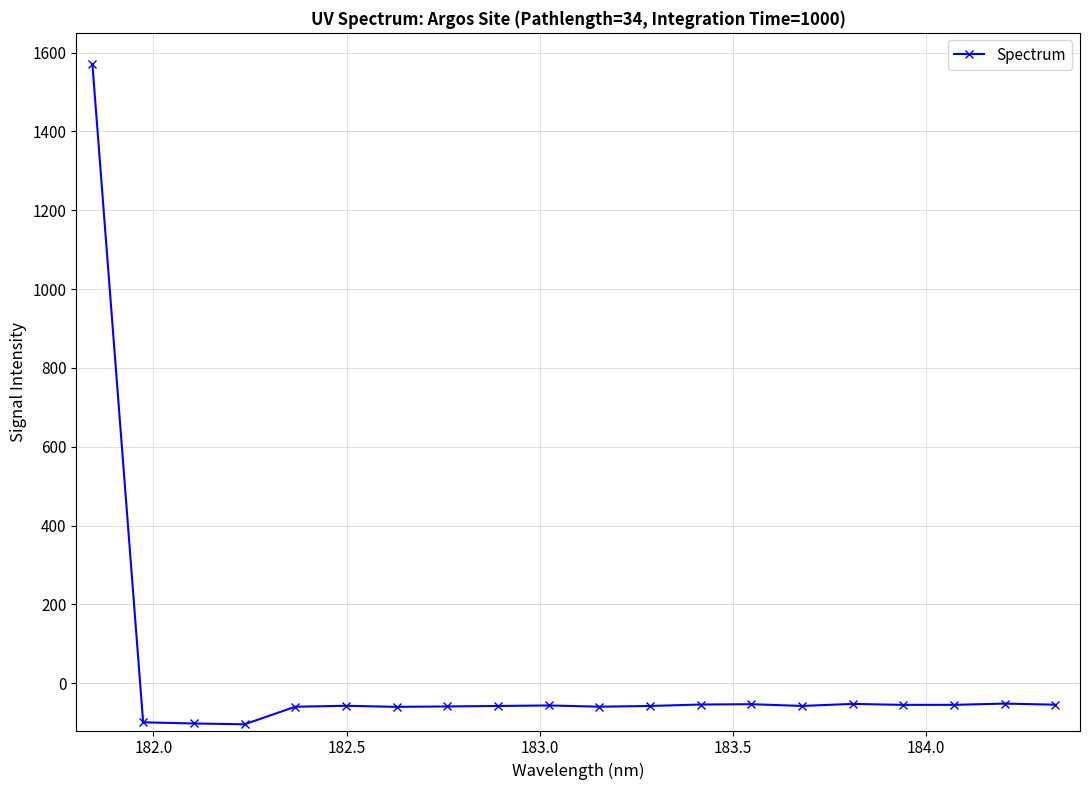

What is the value of the 5th point from the left?

-59.7